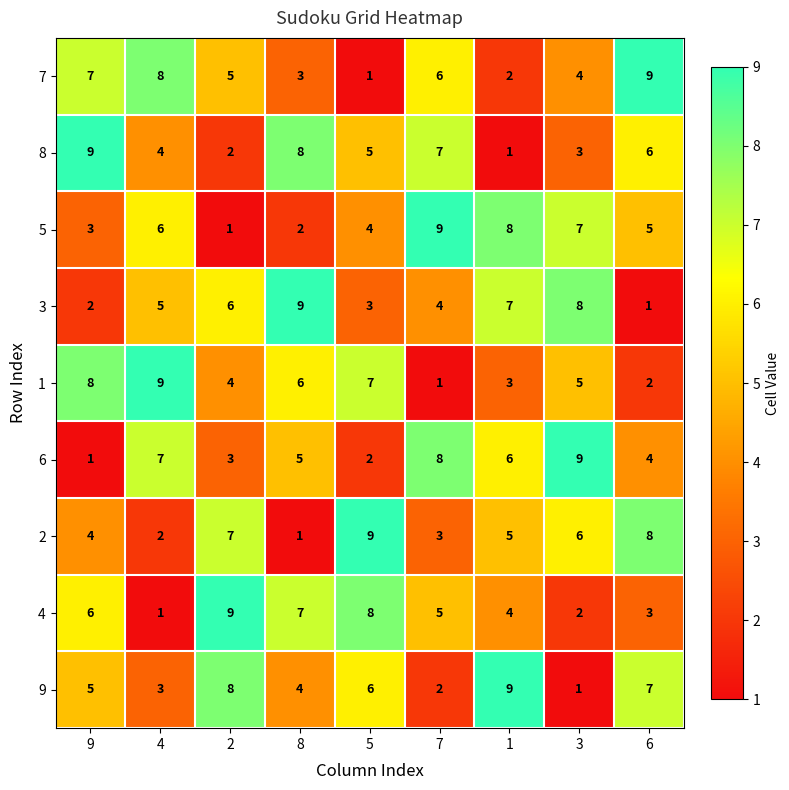

What is the greatest value displayed?

9